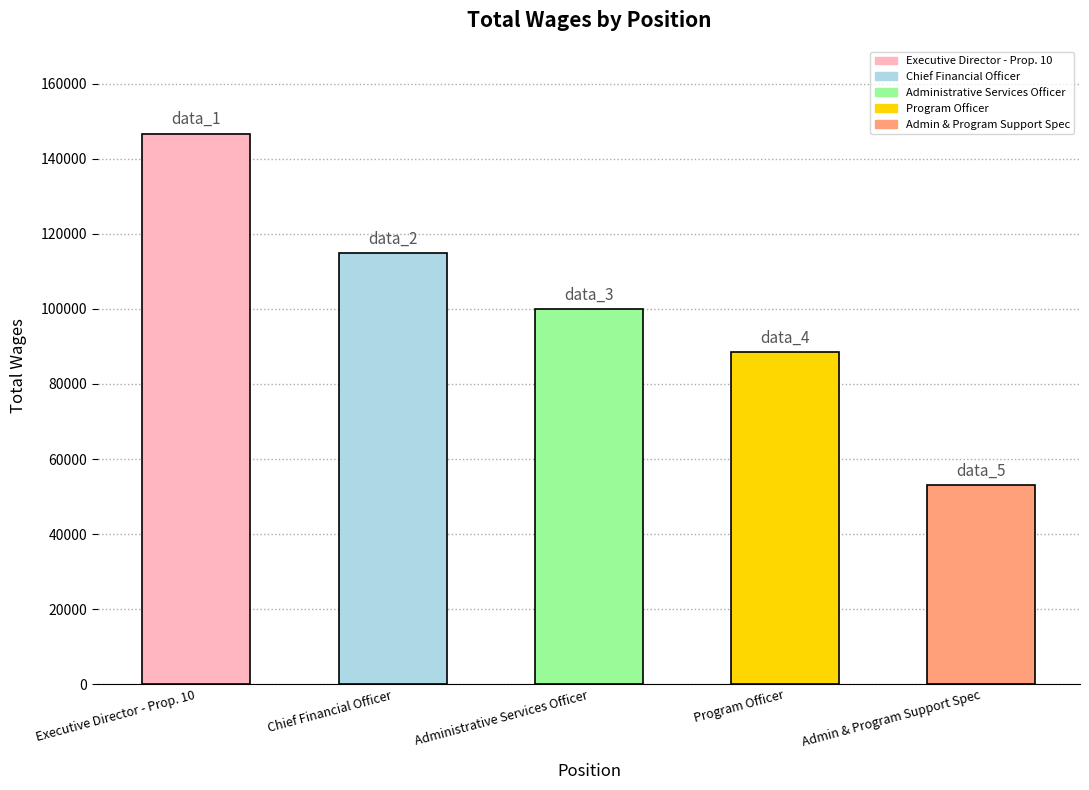

The value at Program Officer is 88410. True or false?

True